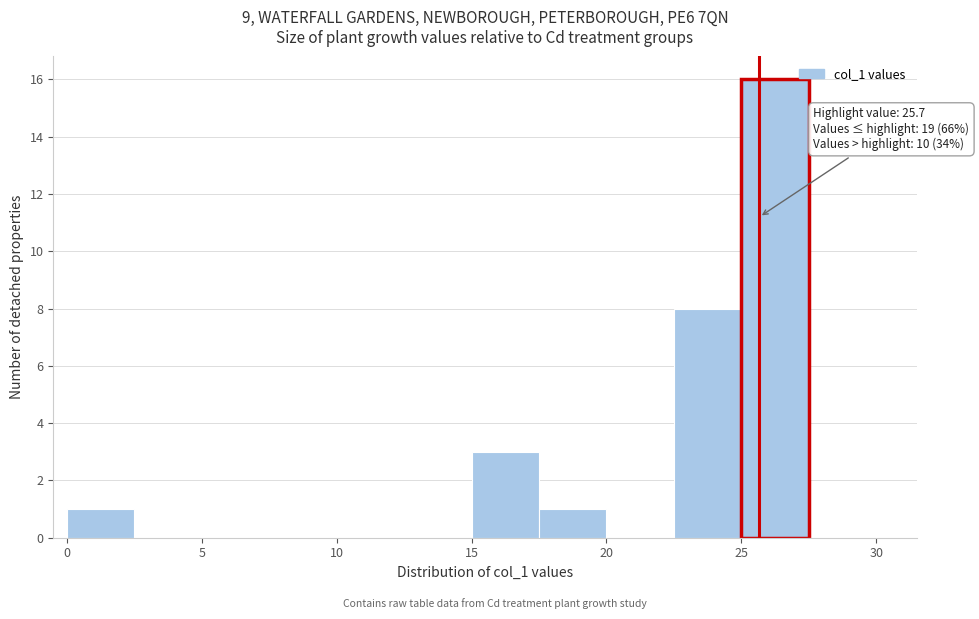

Which range on the x-axis has the tallest bar?

25.0 to 27.5